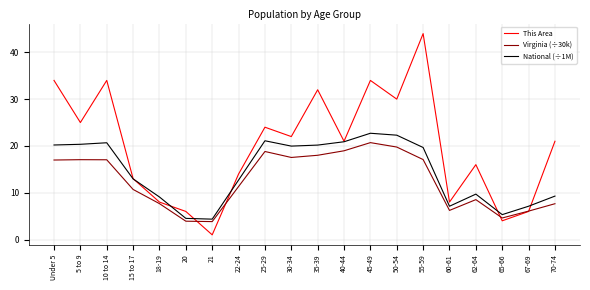

The This Area series shows 3.0 at 22-24. True or false?

False